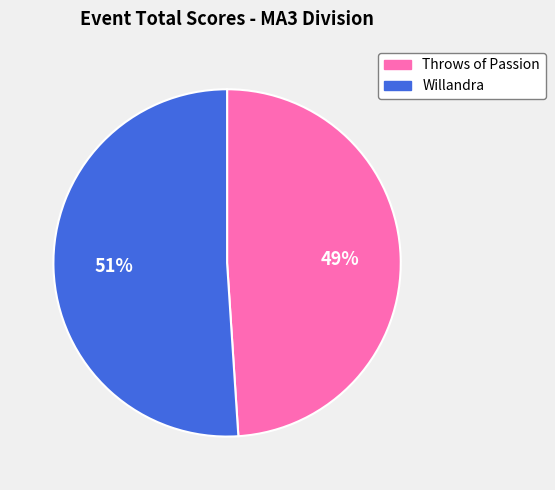

What is the largest slice in the pie chart?

Willandra